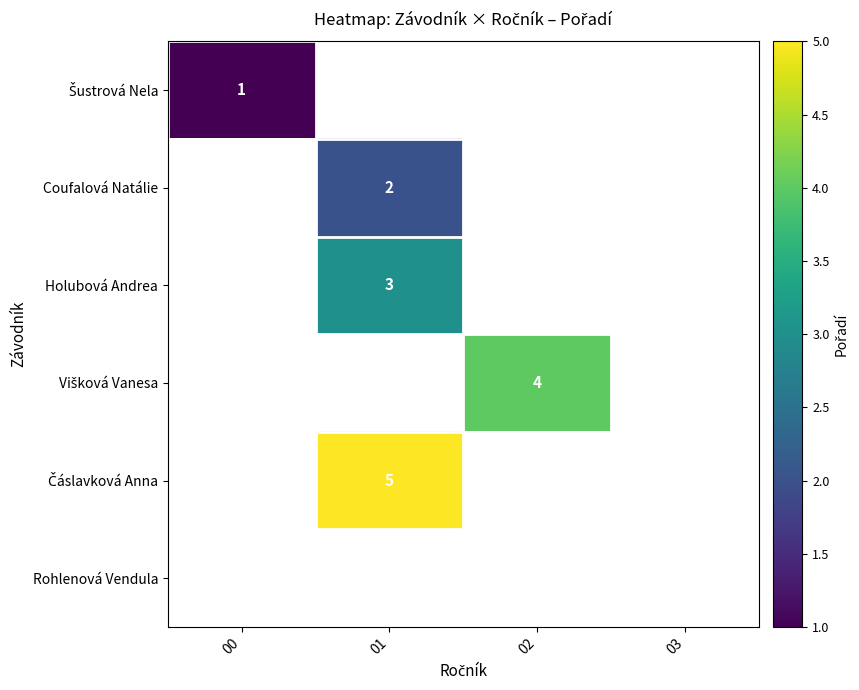

Between 00 and 02, which is larger?

02